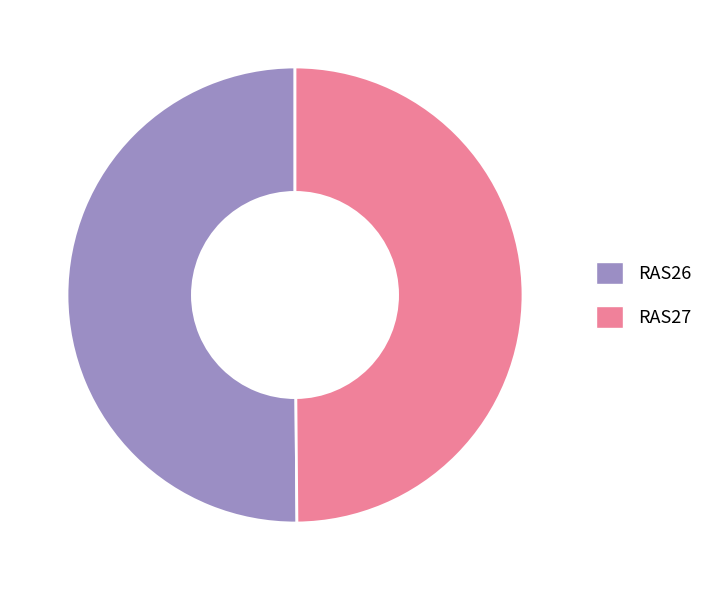

The RAS27 slice represents 57% of the pie. True or false?

False